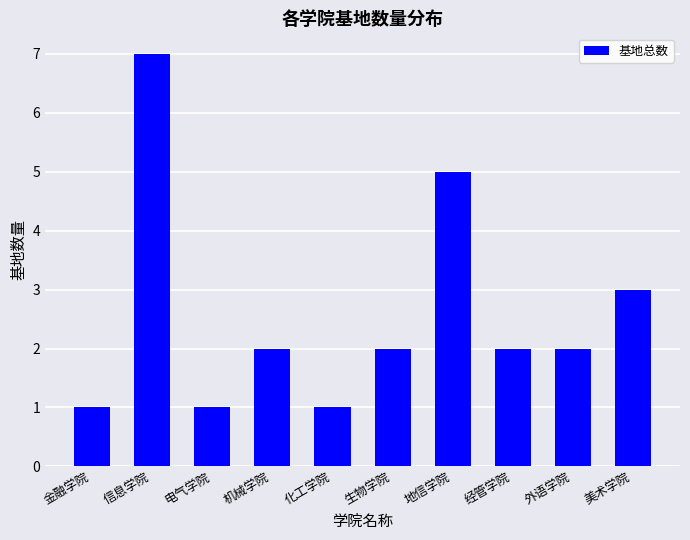

What is the difference between the values at 信息学院 and 地信学院?

2